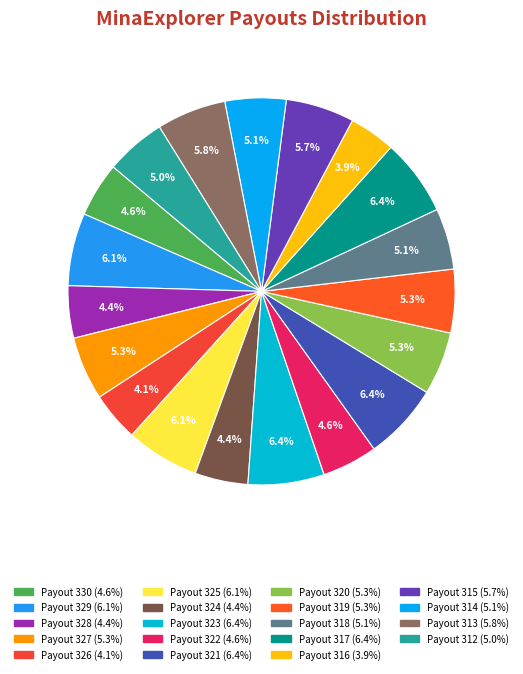

To the nearest percent, what is the average slice percentage?

5%